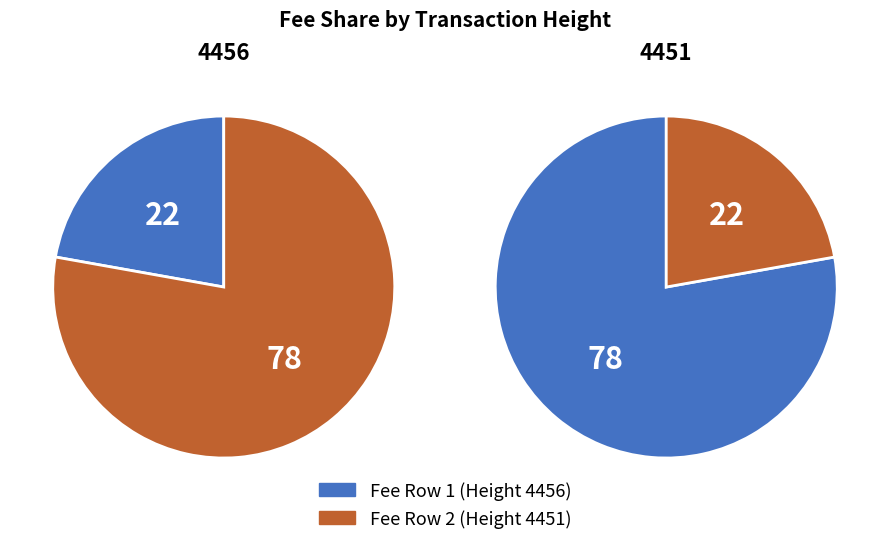

How many segments does this pie chart have?

2